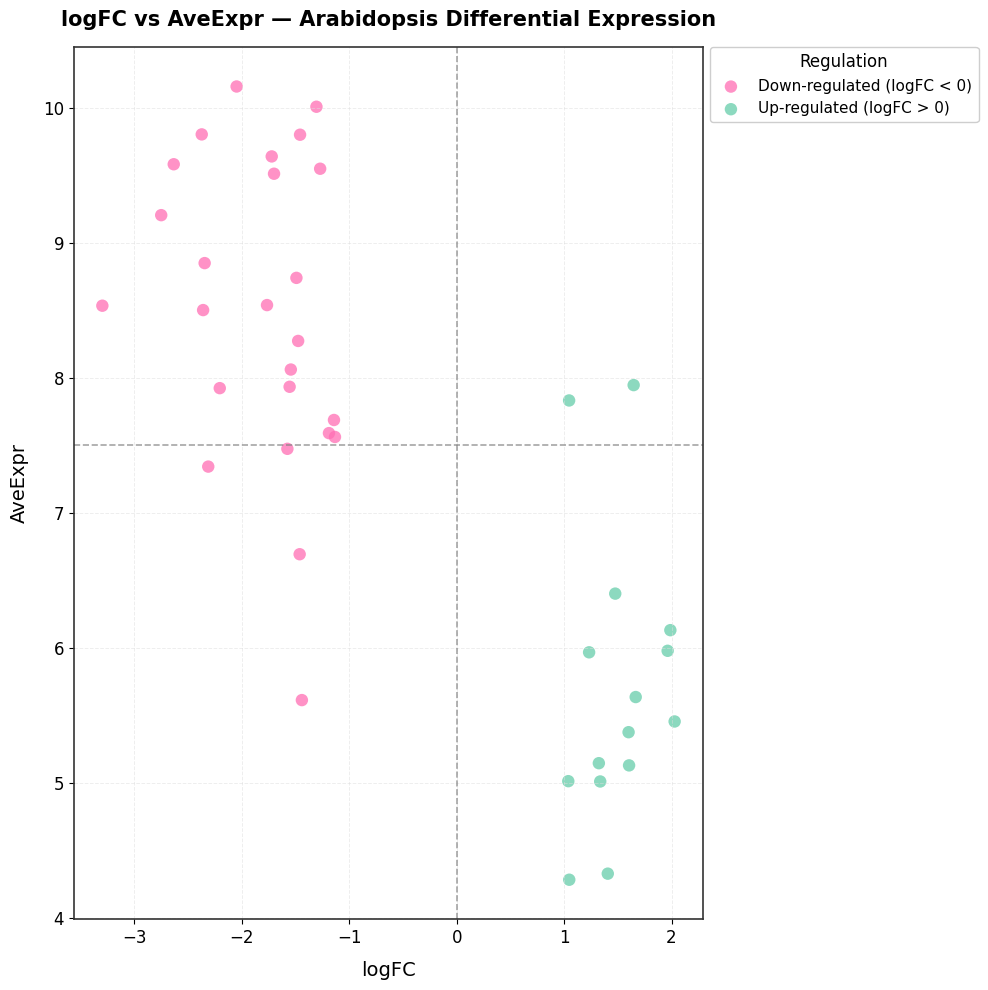

Which series contains the lowest Y value?

Up-regulated (logFC > 0)